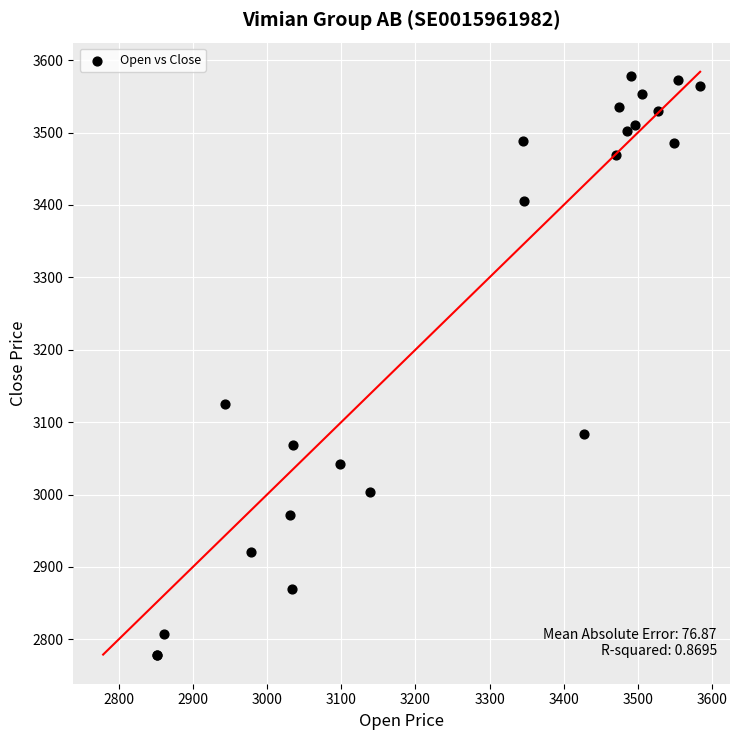

What Y value in the scatter plot is closest to 3178?

3125